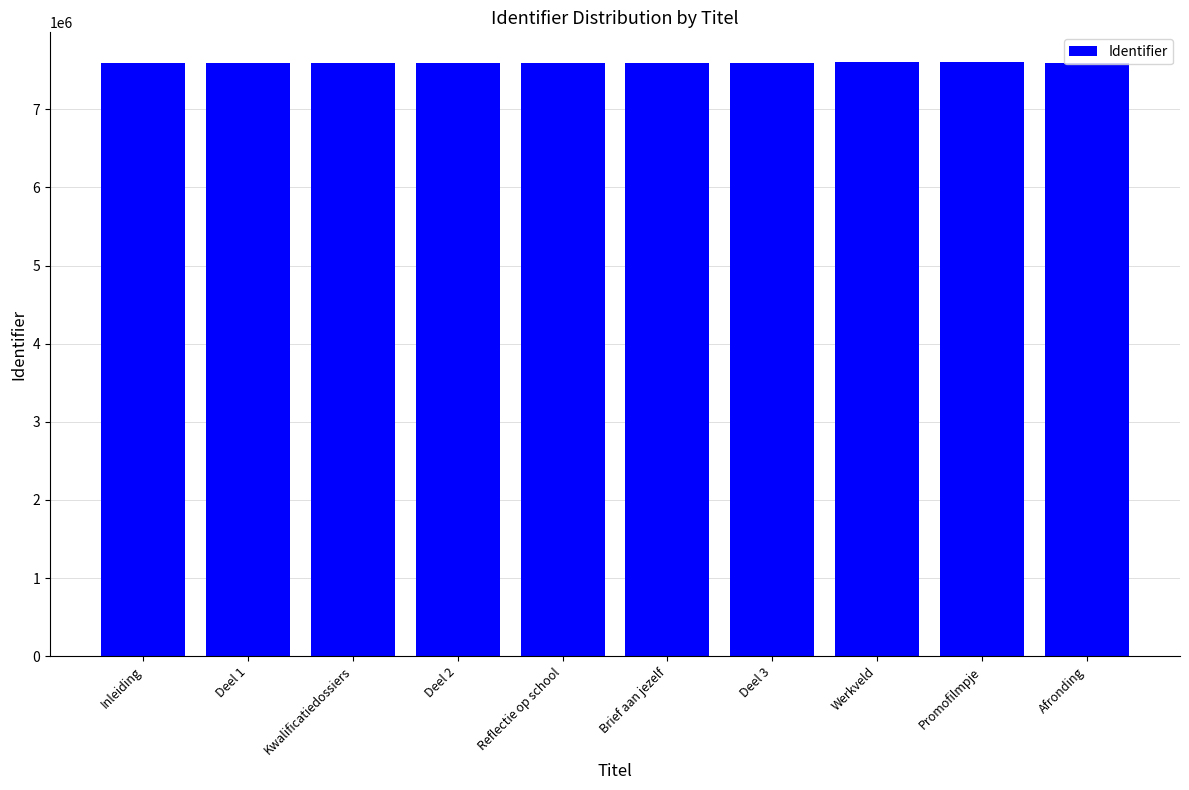

What is the difference between the maximum and minimum values?

17478